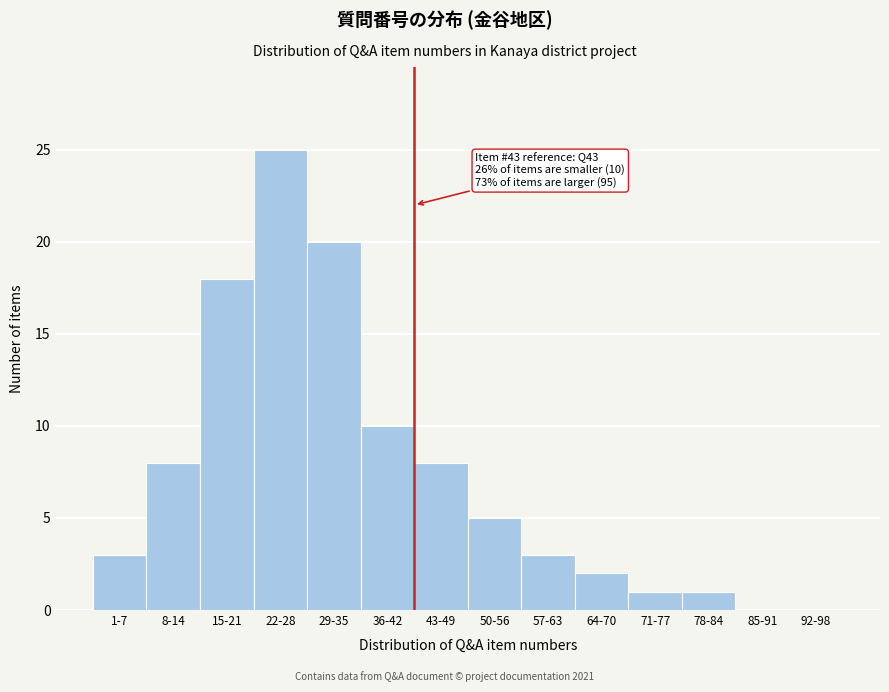

Reading left to right, list all the values displayed in this chart.

1-7=3	8-14=8	15-21=18	22-28=25	29-35=20	36-42=10	43-49=8	50-56=5	57-63=3	64-70=2	71-77=1	78-84=1	85-91=0	92-98=0